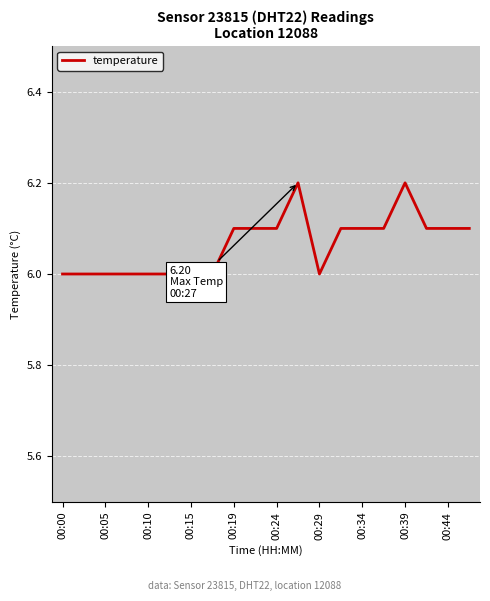

What is the maximum value shown in the chart?

6.2